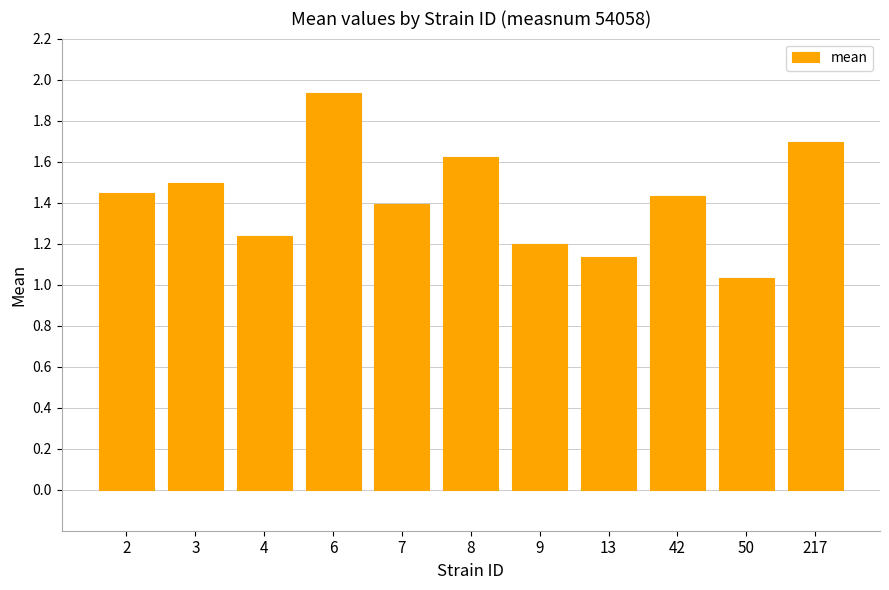

What is the difference between the maximum and second lowest values?

0.8